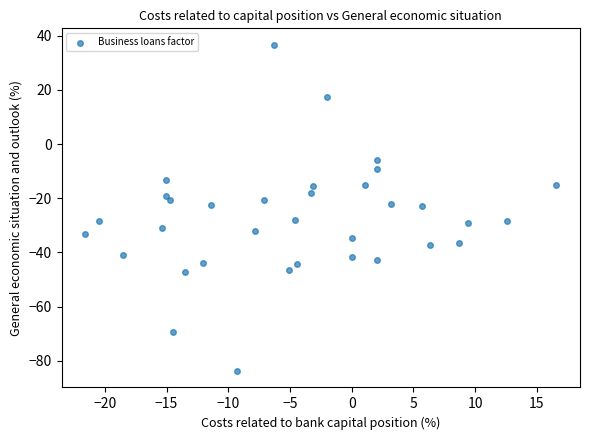

What is the range of Y values (max minus min)?

120.5